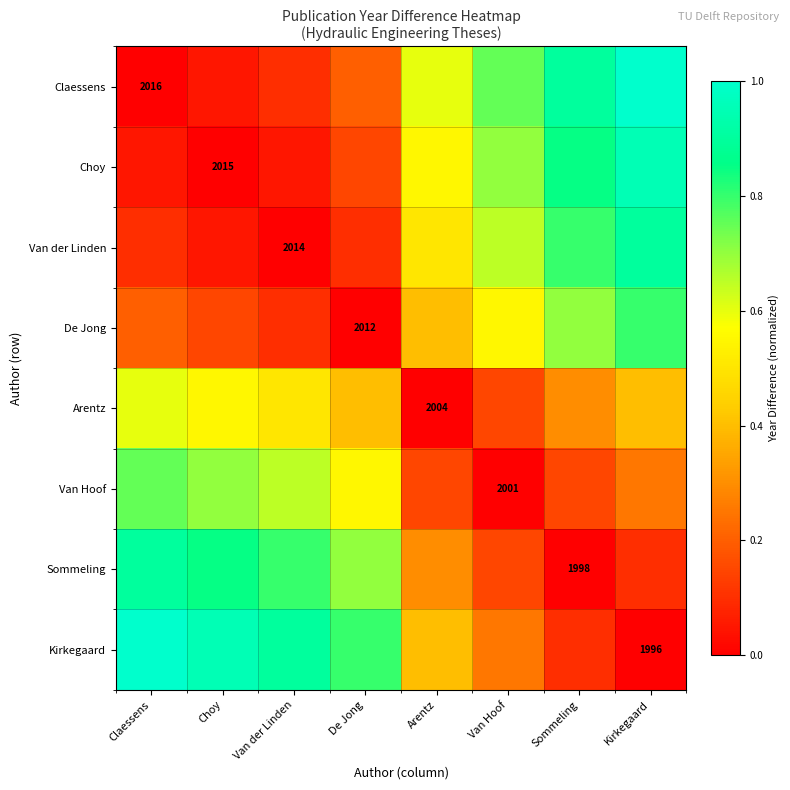

Between Kirkegaard and De Jong, which is larger?

Kirkegaard